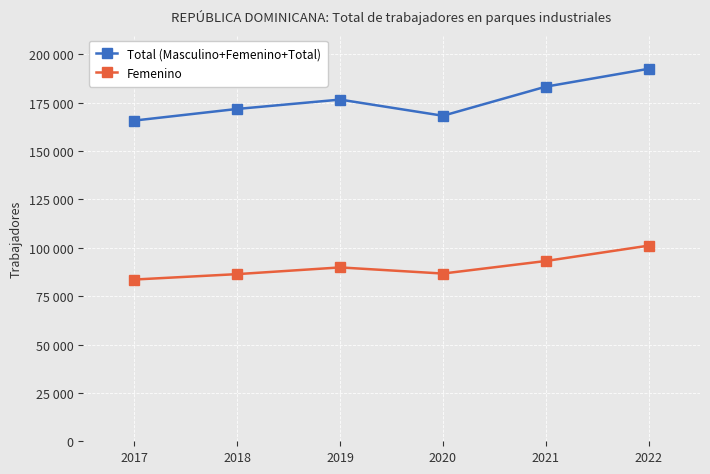

Which series has the largest range (max minus min)?

Total (Masculino+Femenino+Total)